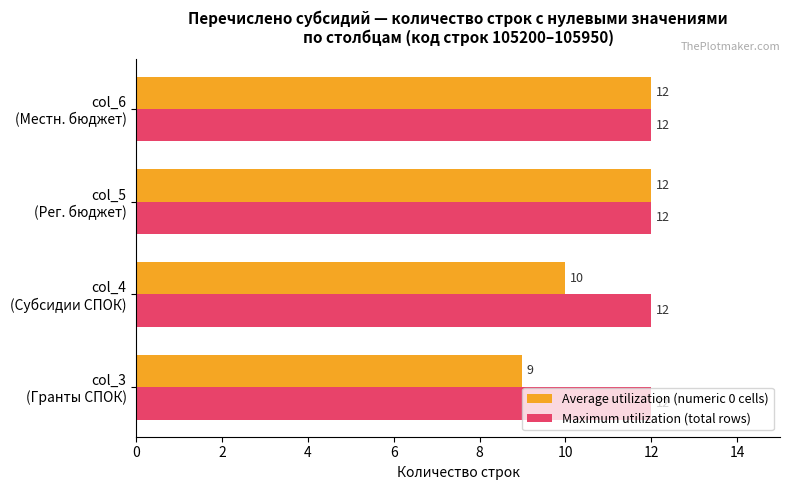

What is the difference between the maximum and minimum values in the Average utilization (numeric 0 cells) series?

3